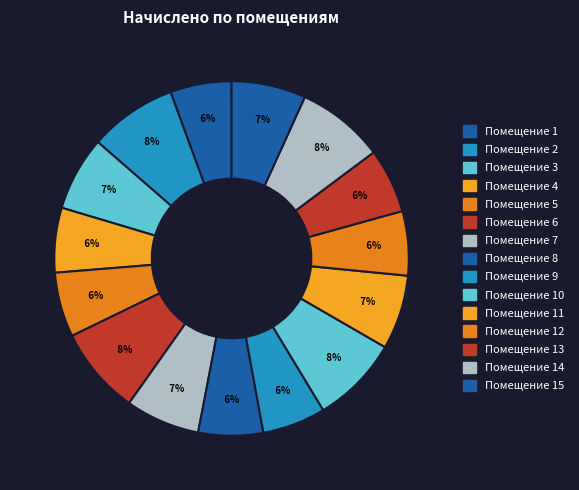

Rank the categories by value from highest to lowest.

2, 6, 10, 14, 3, 7, 11, 15, 4, 5, 8, 13, 12, 9, 1